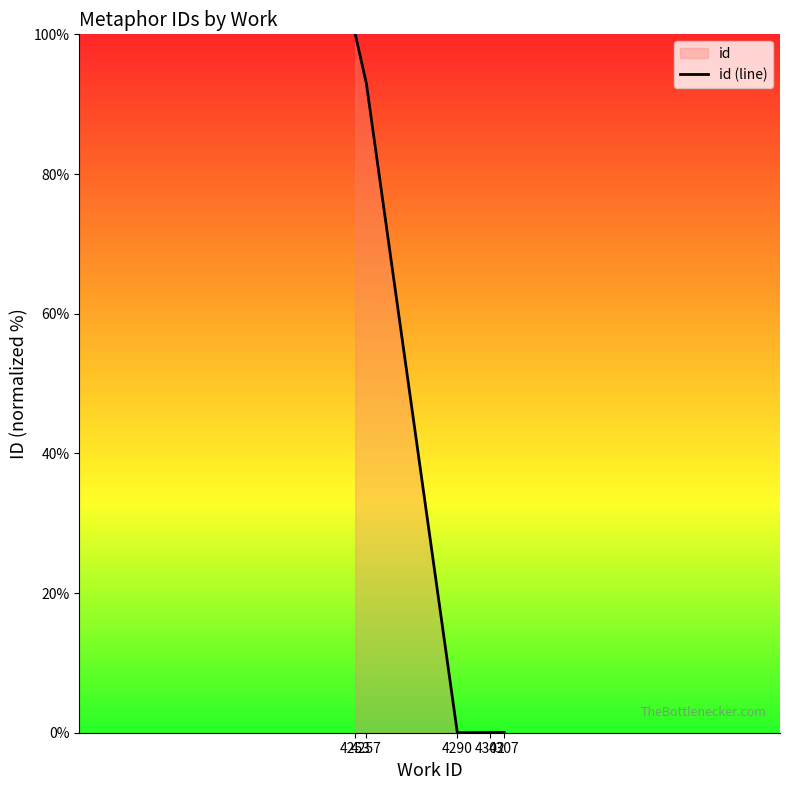

Count the number of data series in this chart.

1